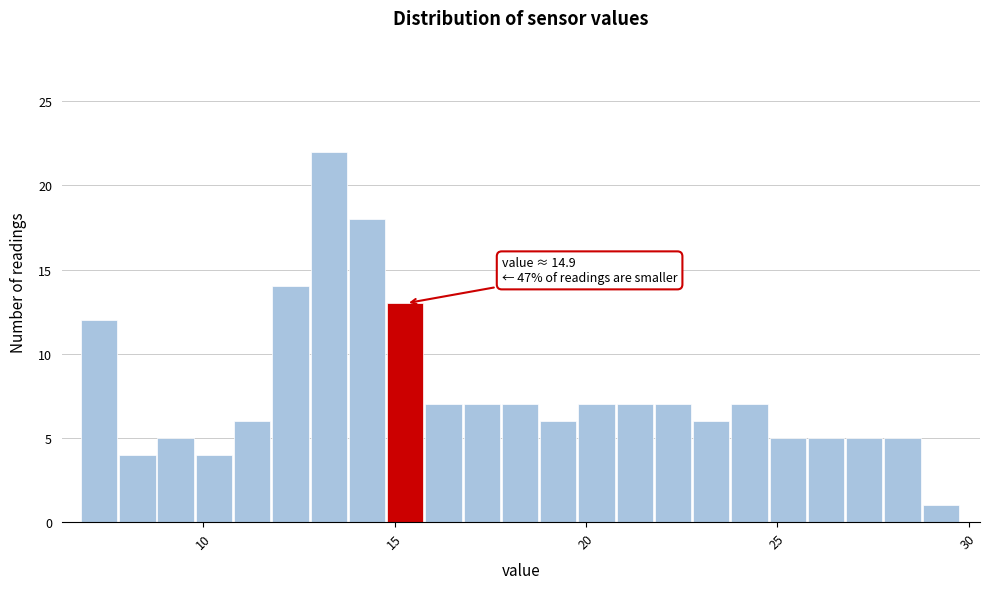

Around what value on the x-axis is the tallest bar? Give the approximate position of its centre, as read against the axis.

13.5